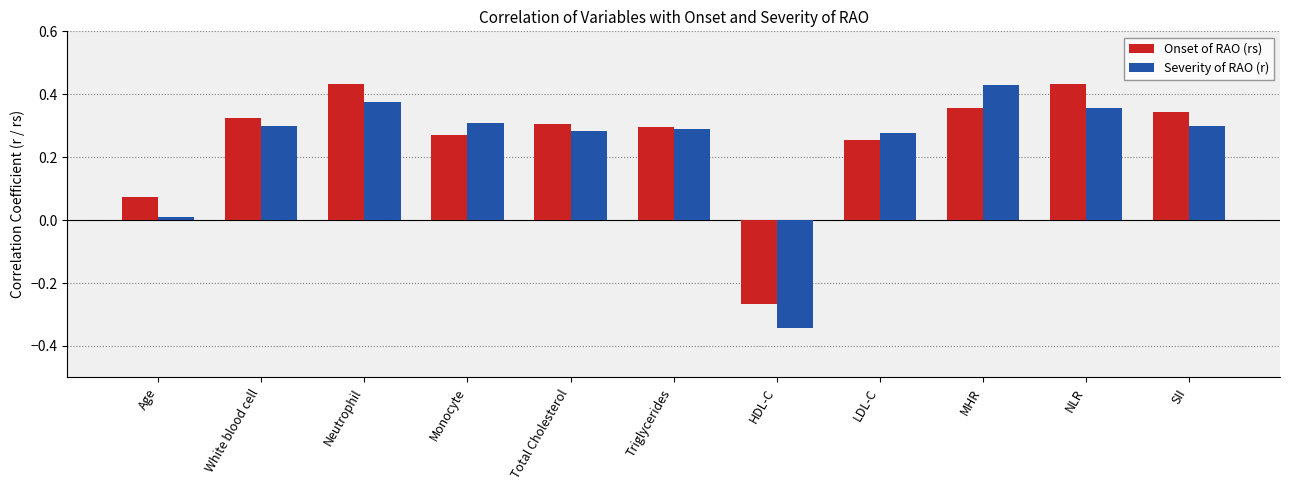

What is the sum of all Onset of RAO (rs) values?

2.8